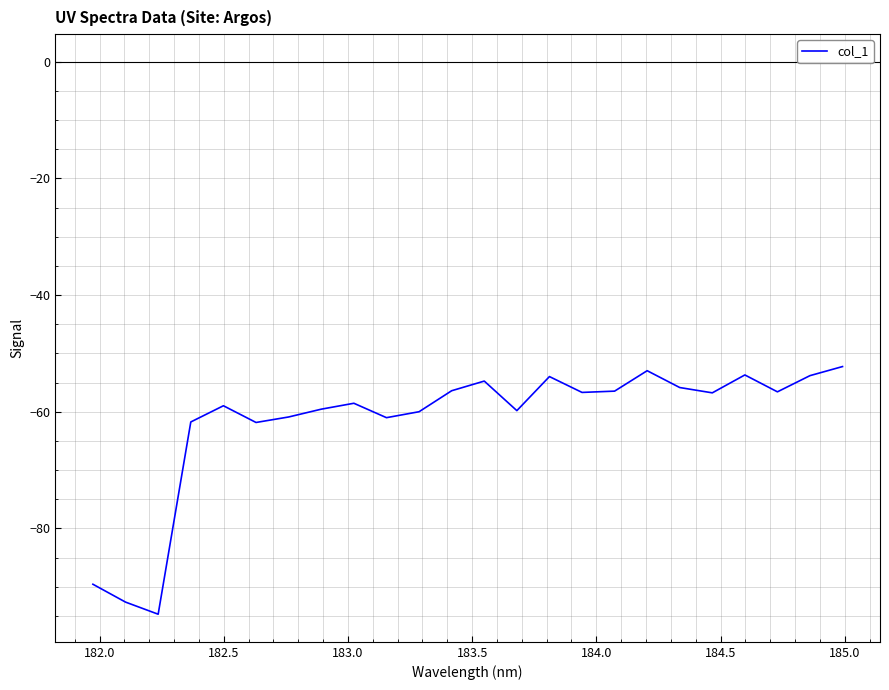

What is the difference between the maximum and minimum values?

42.5